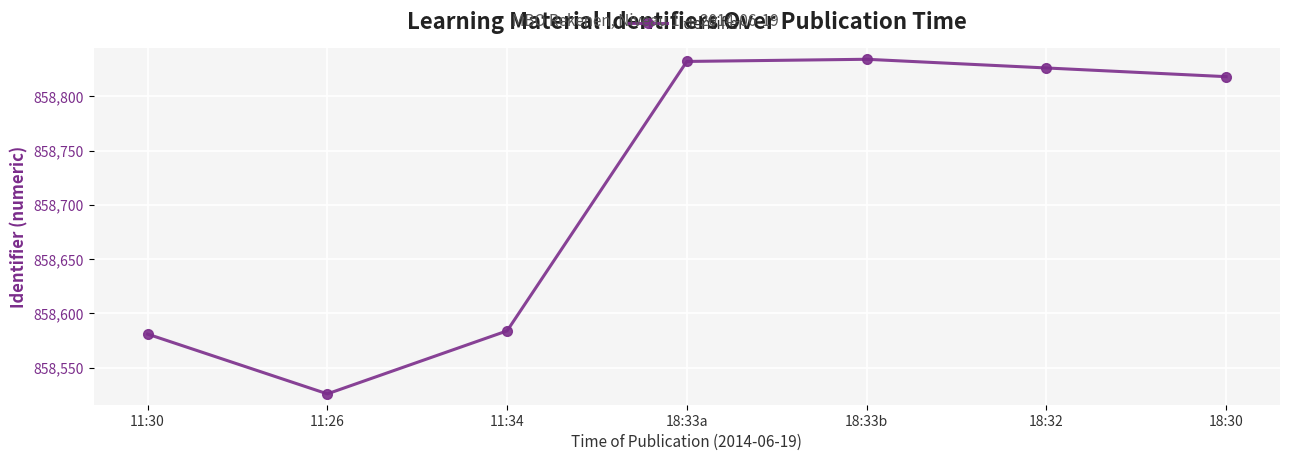

What is the label of the 4th point from the left?

18:33a